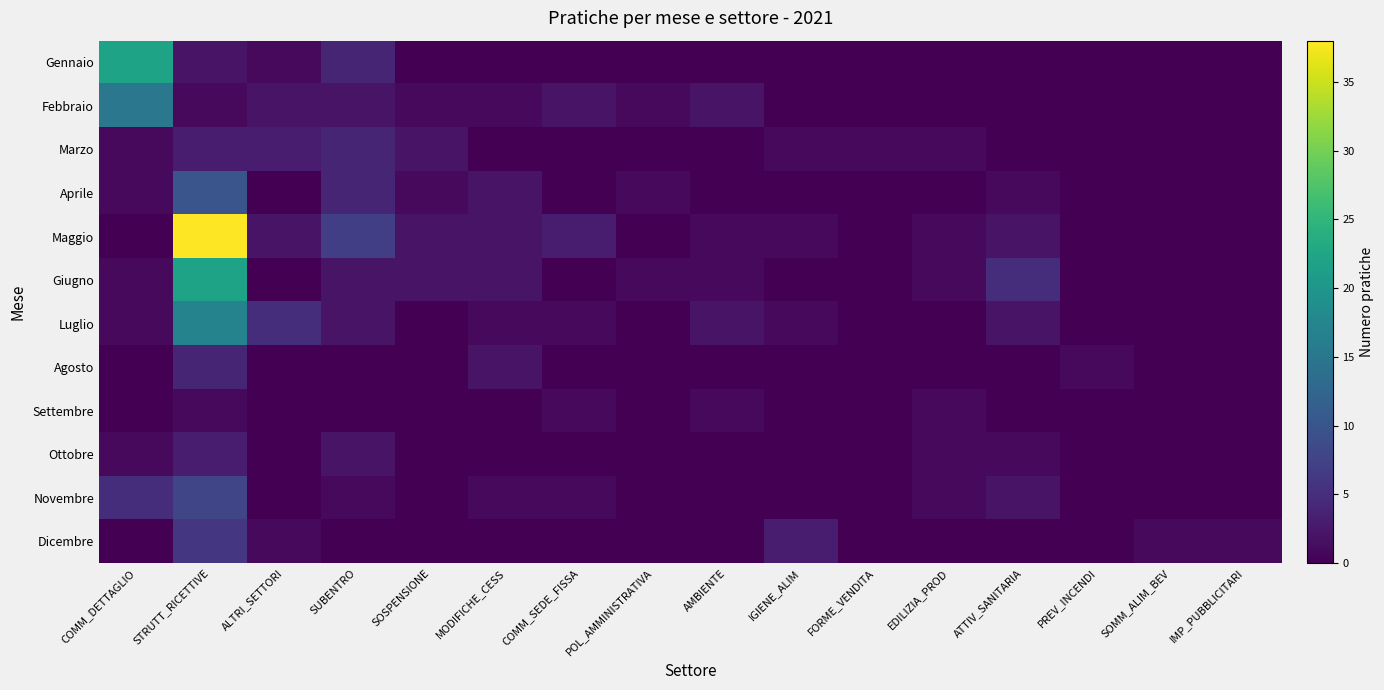

Which series has the widest spread of values?

Maggio